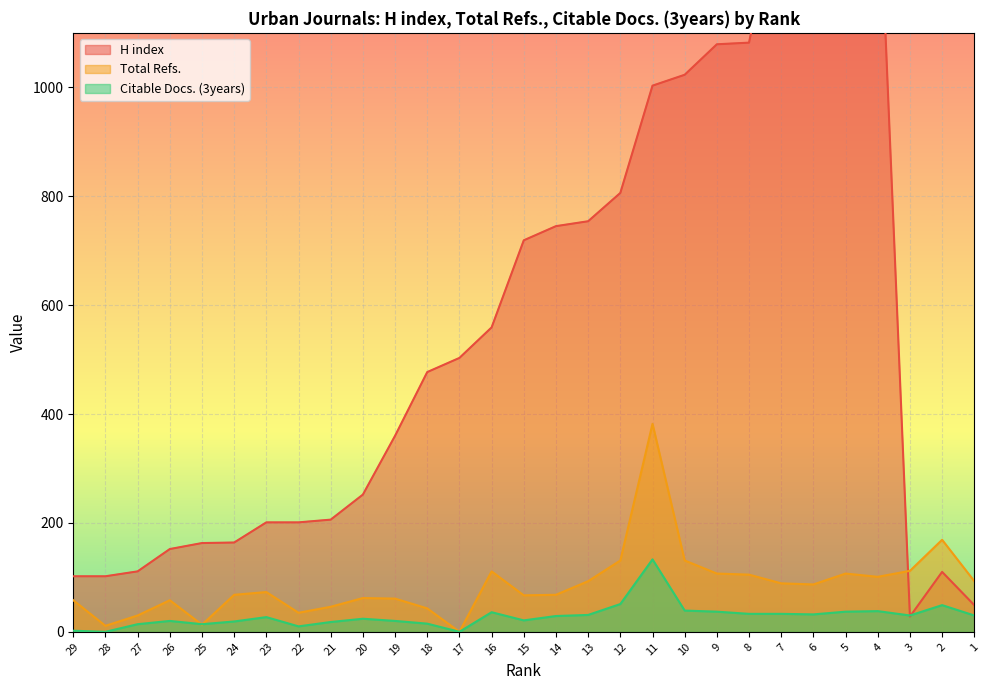

What is the total value across all series at 28?

113